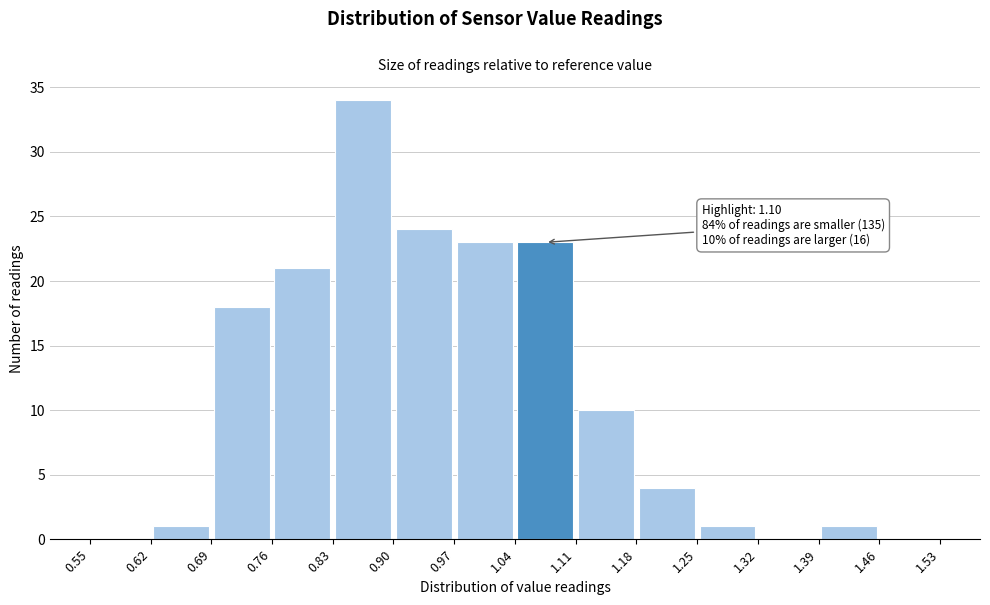

Which range on the x-axis has the tallest bar?

0.83 to 0.90